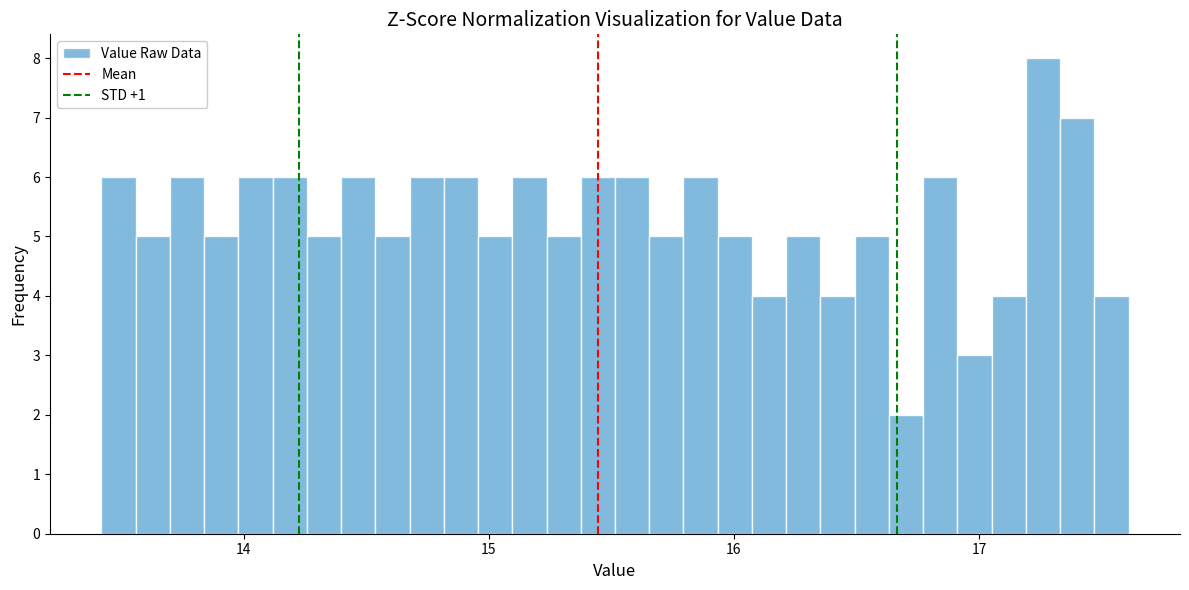

Around what value on the x-axis is the tallest bar? Give the approximate position of its centre, as read against the axis.

17.3